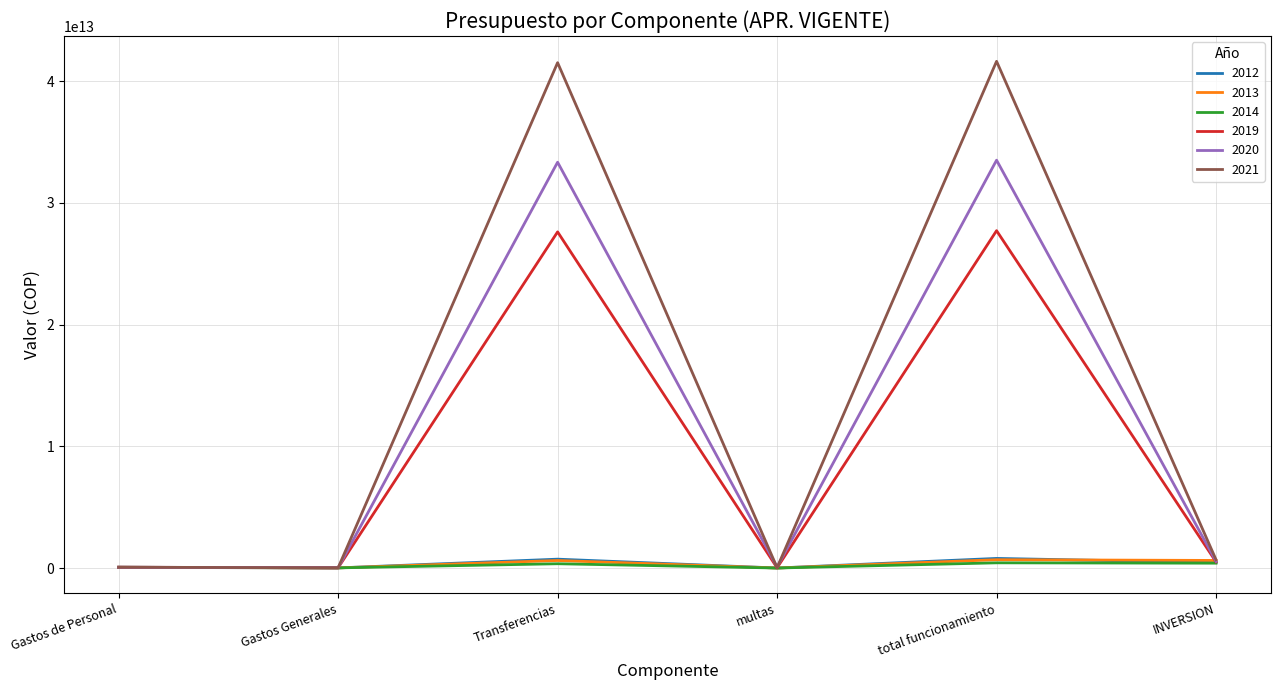

Between Gastos Generales and total funcionamiento, which series saw the biggest shift?

2021